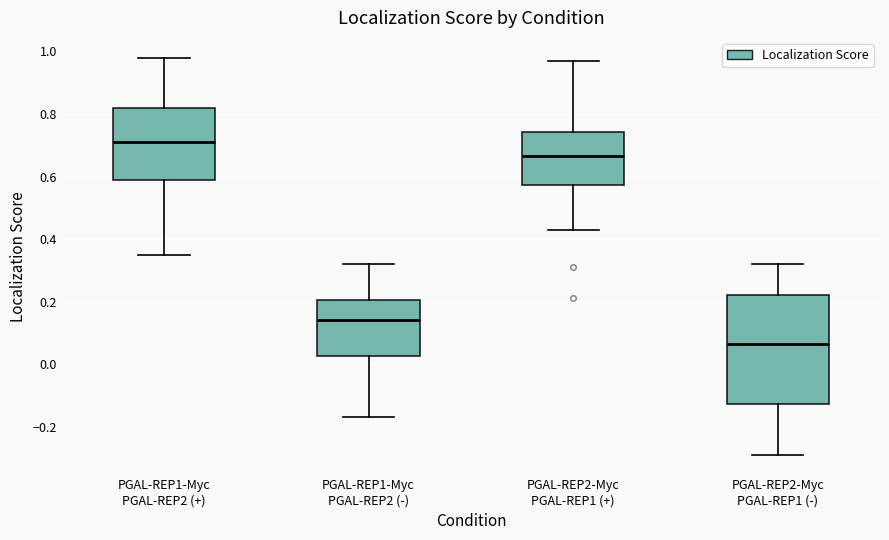

Where does the upper whisker of the box for PGAL-REP1-Myc PGAL-REP2 (-) end on the y-axis? The values are not printed on the chart, so give them approximately, as read against the axis.

0.32